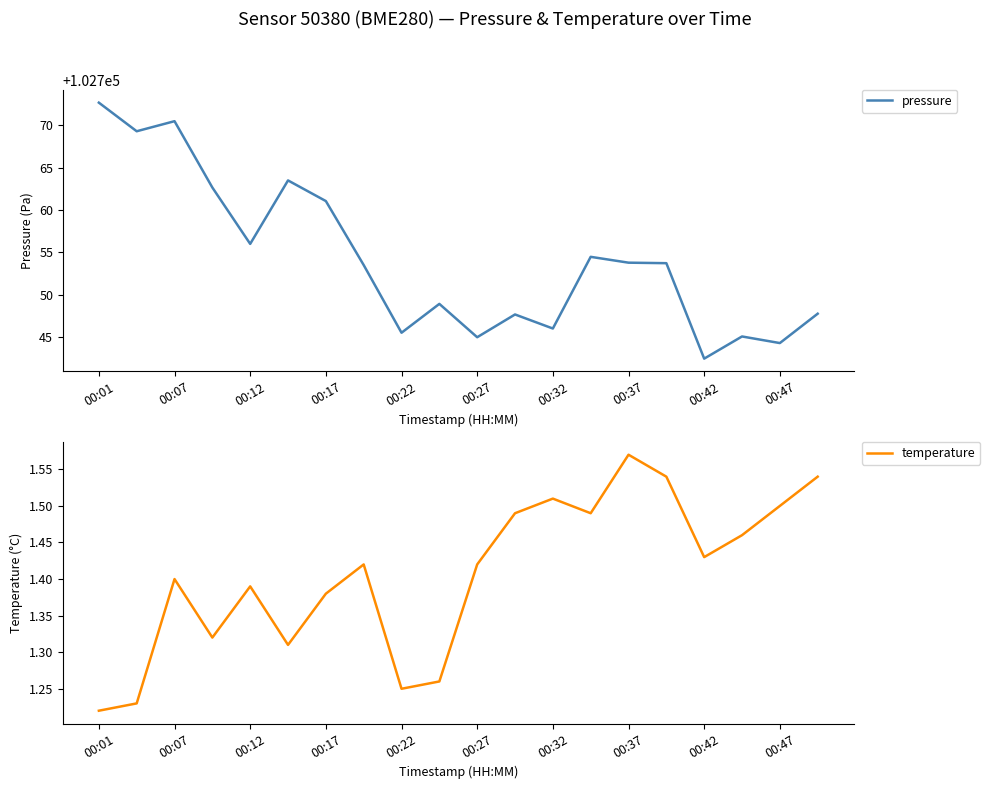

The value of pressure at 00:22 is 102745.5. True or false?

True